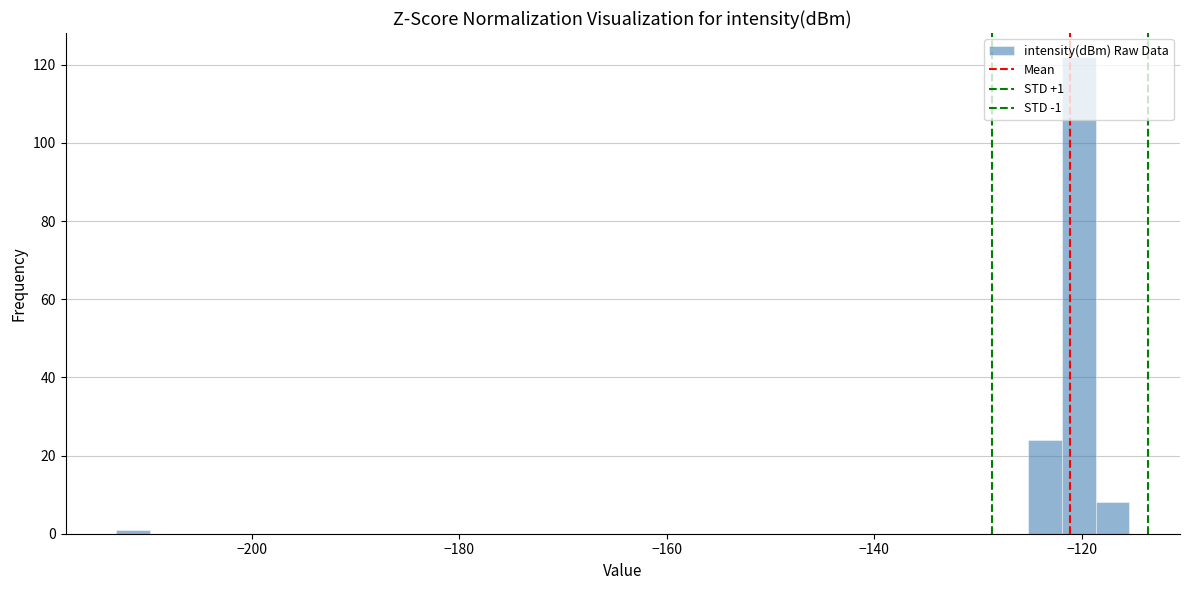

Around what value on the x-axis is the tallest bar? Give the approximate position of its centre, as read against the axis.

-120